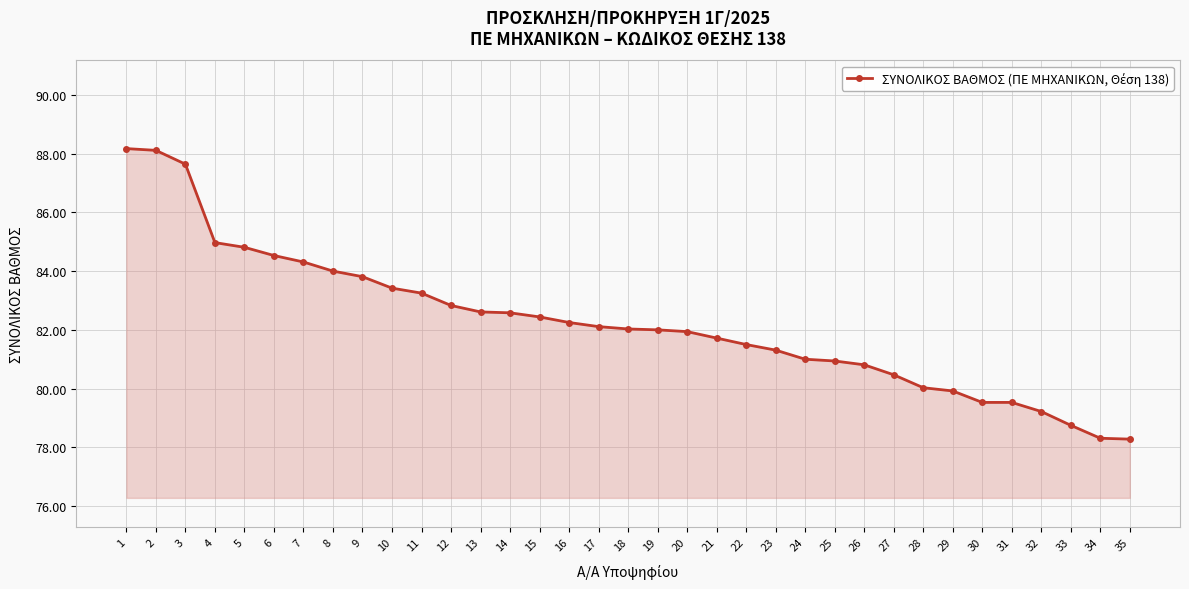

What is the sum of all values?

2879.1